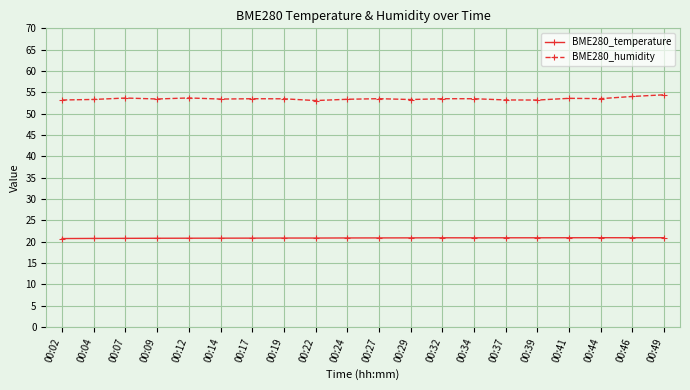

True or false: BME280_temperature has more than 0 points higher than both neighbors.

True